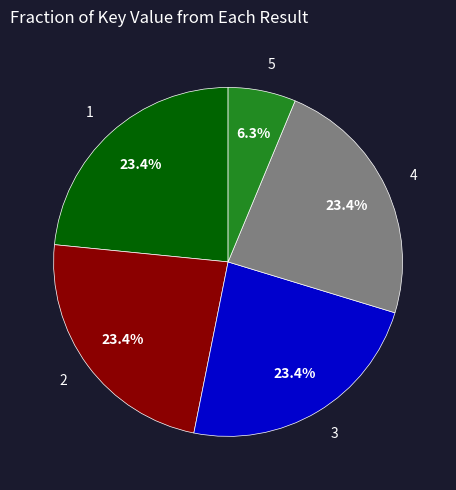

Does any single category account for the majority?

No